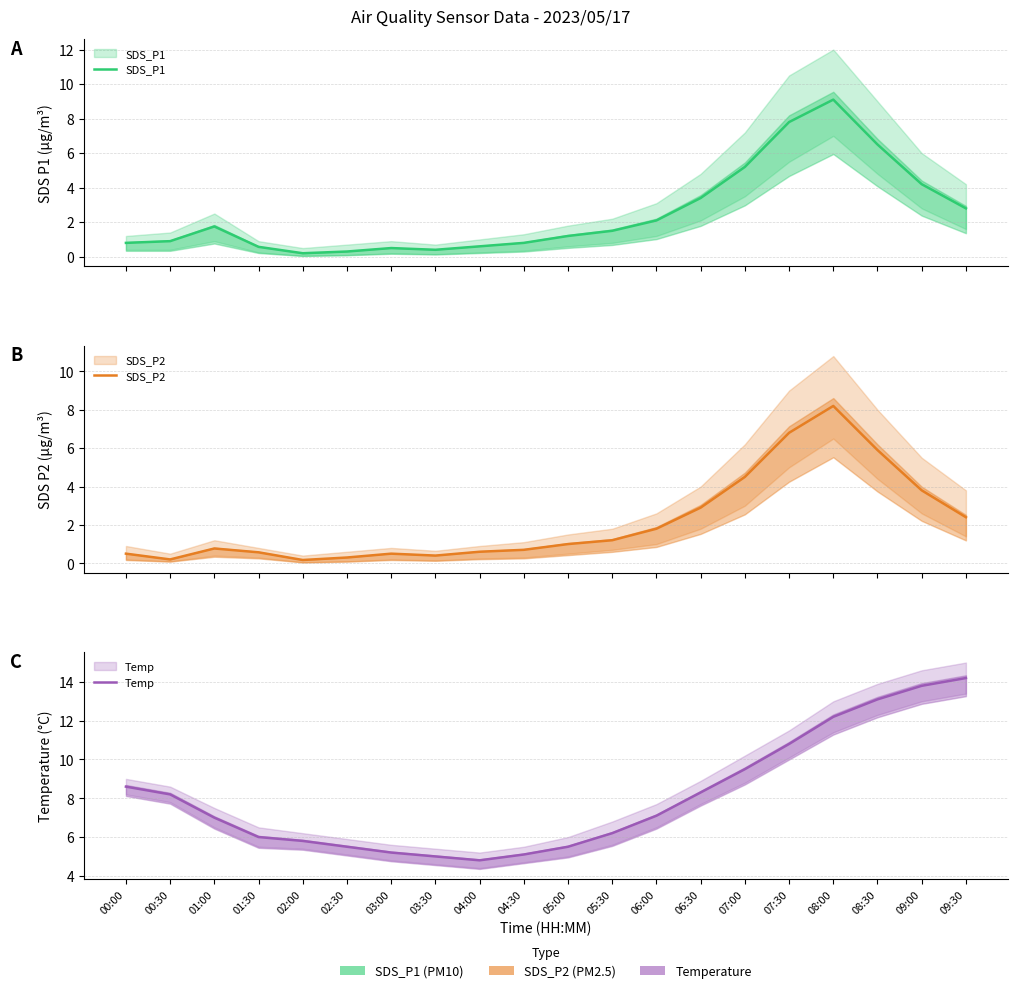

At how many categories does at least one series exceed 1?

20